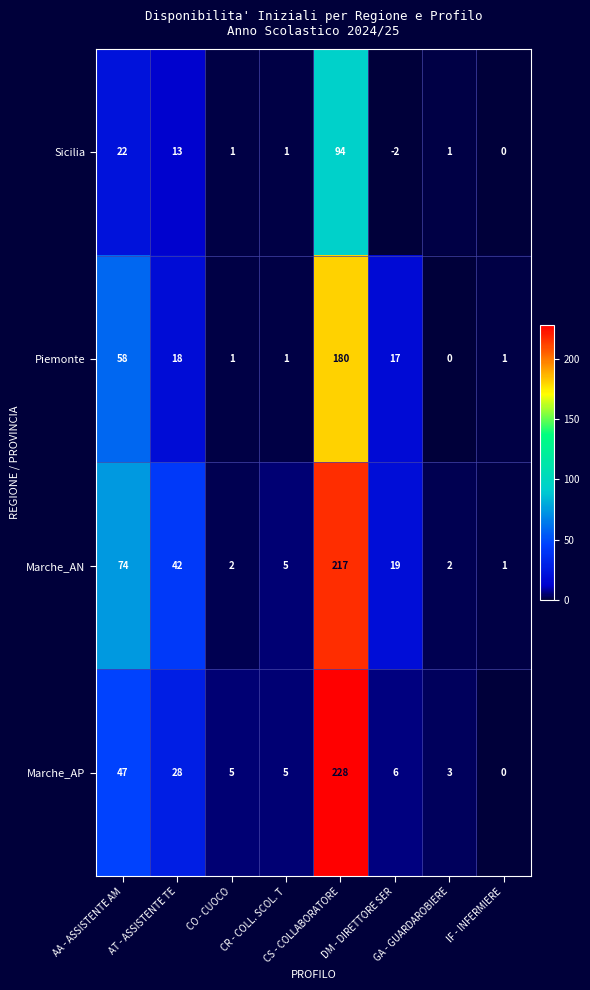

What is the minimum value shown in the chart?

-2